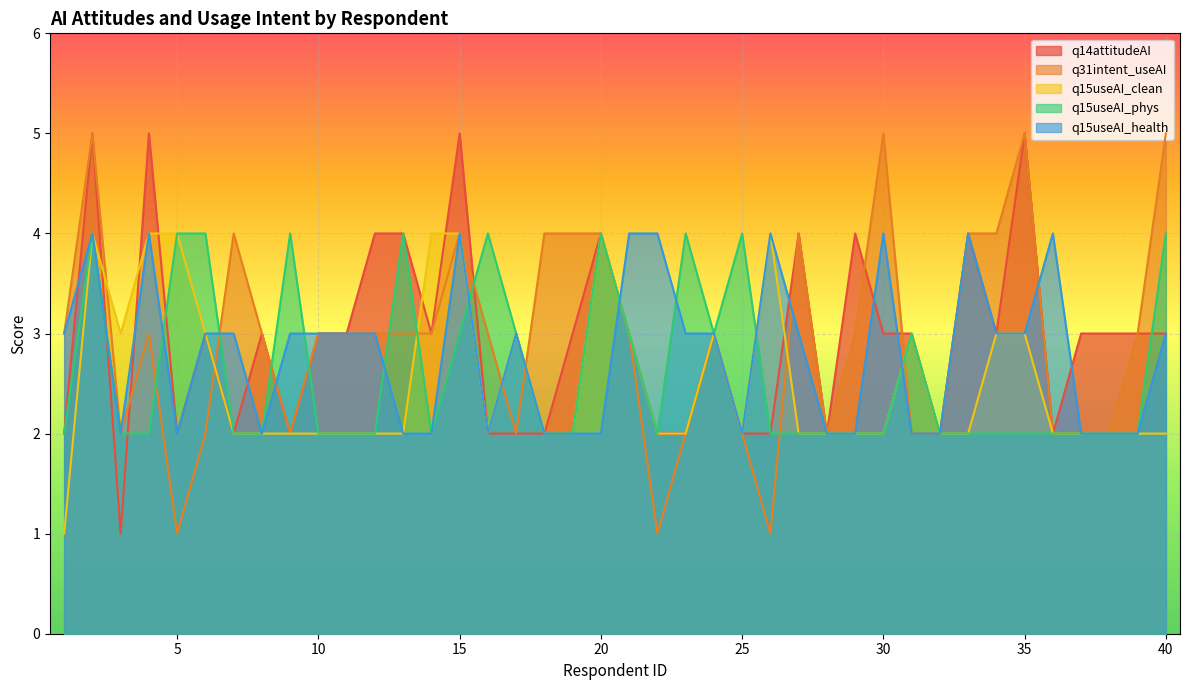

What is the difference between the maximum and minimum values in the q15useAI_health series?

2